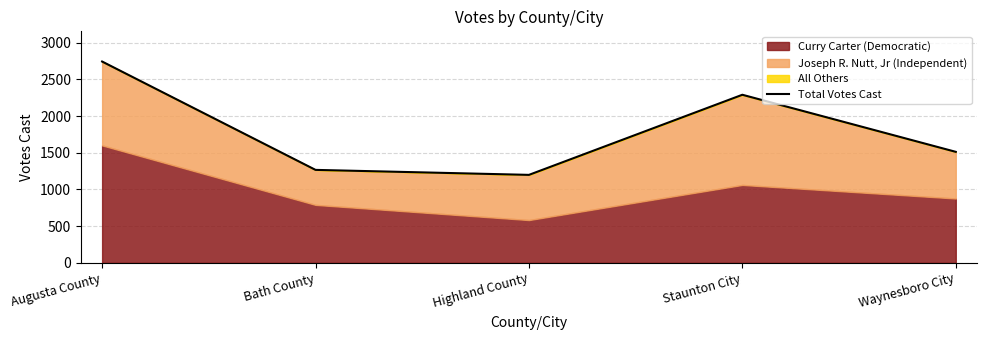

Reading left to right, extract all data points from this chart.

2744	1267	1199	2291	1513